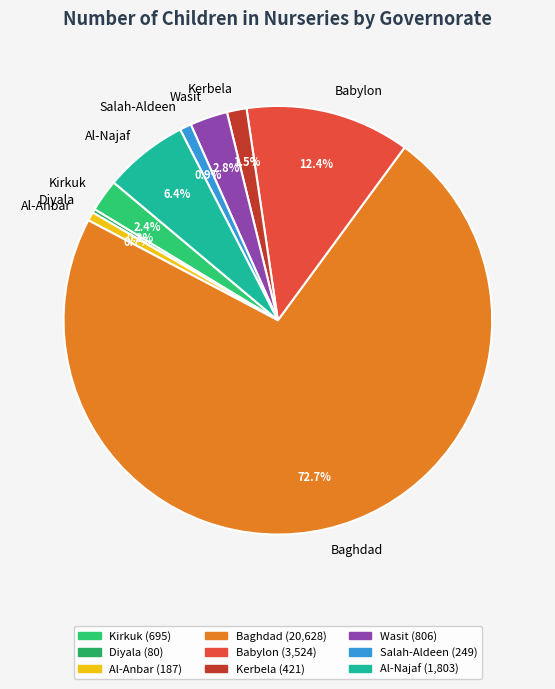

What is the largest slice in the pie chart?

Baghdad